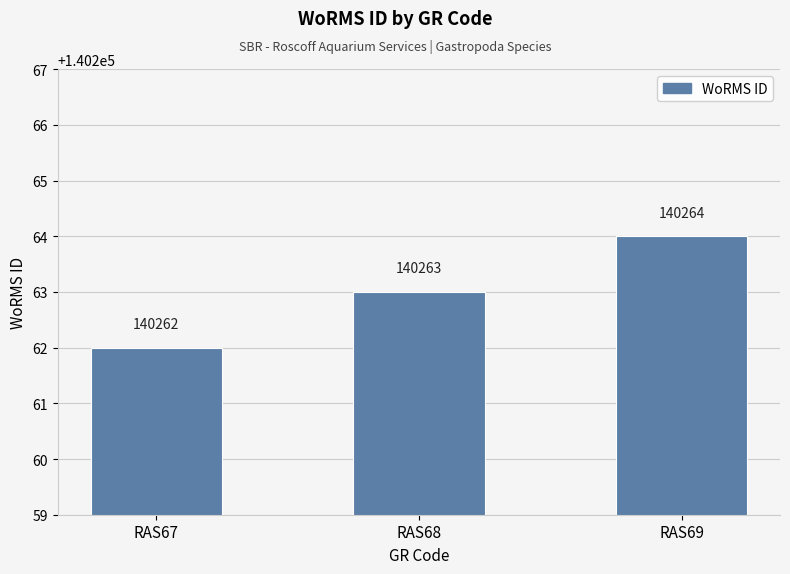

At which category does the chart reach its peak across all series?

RAS69